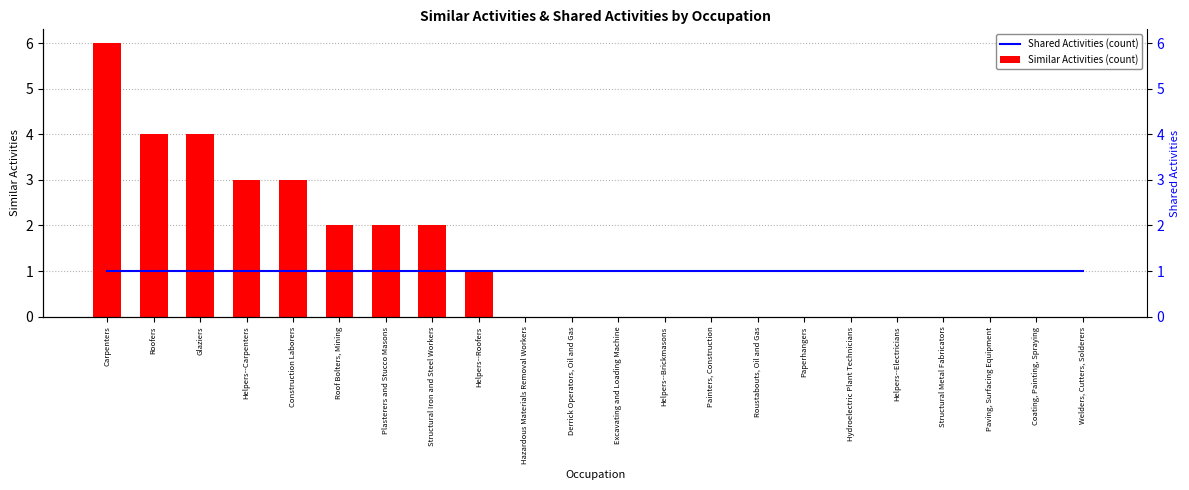

Reading right to left, what are all the values shown in this chart?

Shared Activities (count): Welders, Cutters, Solderers=1	Coating, Painting, Spraying=1	Paving, Surfacing Equipment=1	Structural Metal Fabricators=1	Helpers--Electricians=1	Hydroelectric Plant Technicians=1	Paperhangers=1	Roustabouts, Oil and Gas=1	Painters, Construction=1	Helpers--Brickmasons=1	Excavating and Loading Machine=1	Derrick Operators, Oil and Gas=1	Hazardous Materials Removal Workers=1	Helpers--Roofers=1	Structural Iron and Steel Workers=1	Plasterers and Stucco Masons=1	Roof Bolters, Mining=1	Construction Laborers=1	Helpers--Carpenters=1	Glaziers=1	Roofers=1	Carpenters=1
Similar Activities (count): Welders, Cutters, Solderers=0	Coating, Painting, Spraying=0	Paving, Surfacing Equipment=0	Structural Metal Fabricators=0	Helpers--Electricians=0	Hydroelectric Plant Technicians=0	Paperhangers=0	Roustabouts, Oil and Gas=0	Painters, Construction=0	Helpers--Brickmasons=0	Excavating and Loading Machine=0	Derrick Operators, Oil and Gas=0	Hazardous Materials Removal Workers=0	Helpers--Roofers=1	Structural Iron and Steel Workers=2	Plasterers and Stucco Masons=2	Roof Bolters, Mining=2	Construction Laborers=3	Helpers--Carpenters=3	Glaziers=4	Roofers=4	Carpenters=6